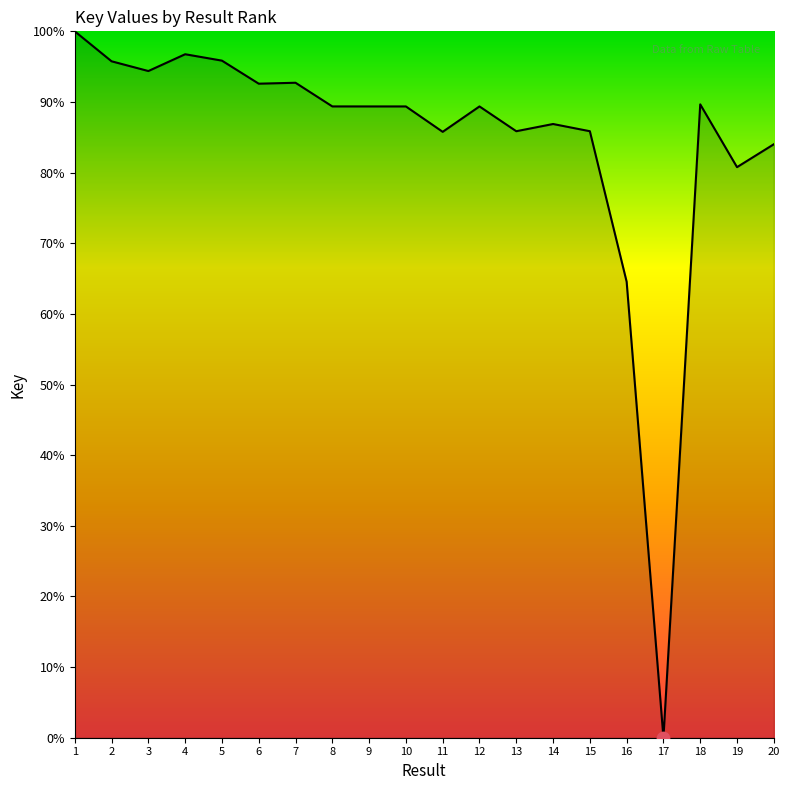

What is the ratio of the value at 11 to the value at 14?

1.0